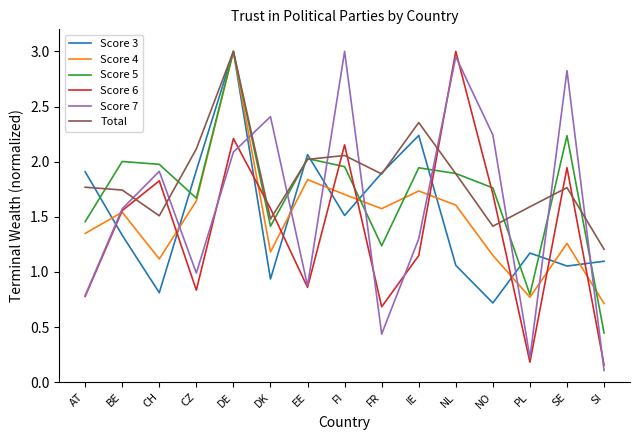

Which series has the largest total across all categories?

Total